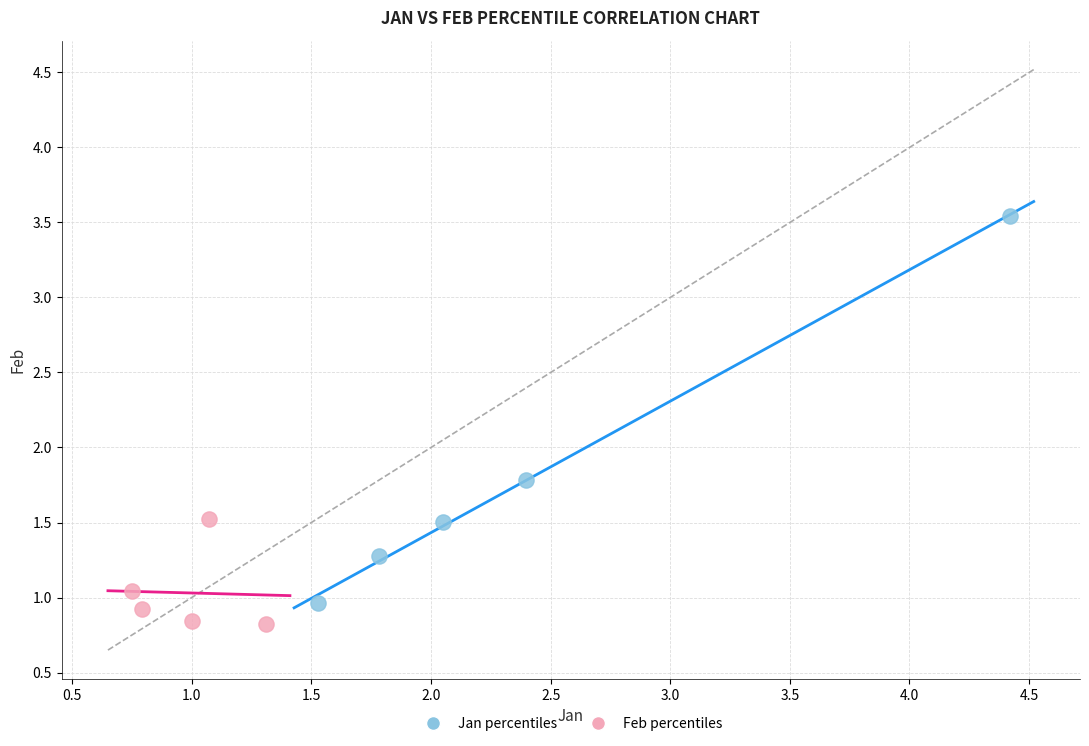

Which series contains the highest Y value?

Jan percentiles